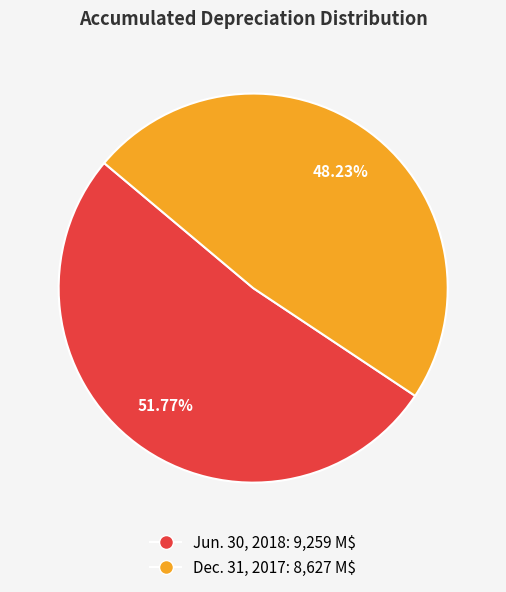

How much of the chart is everything except Jun. 30, 2018?

48.2%